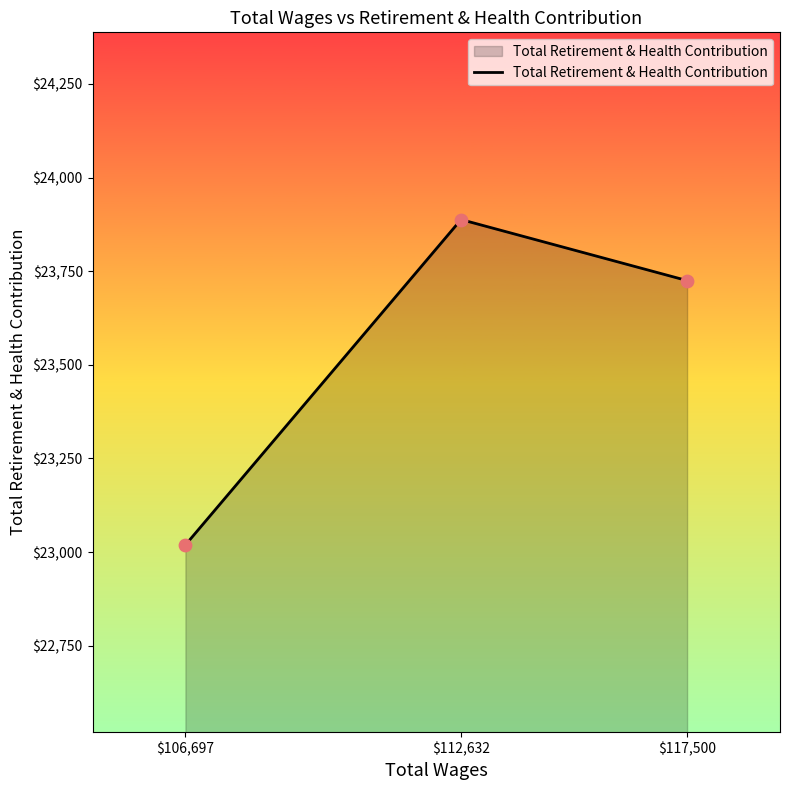

What is the change in value from $106,697 to $112,632?

+869